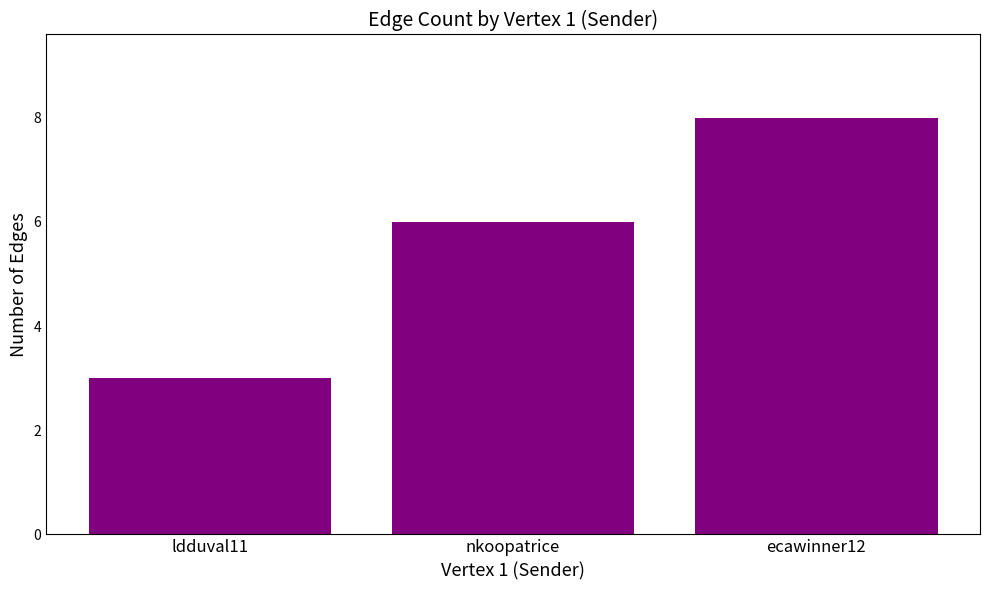

What is the difference between the values at ldduval11 and nkoopatrice?

3